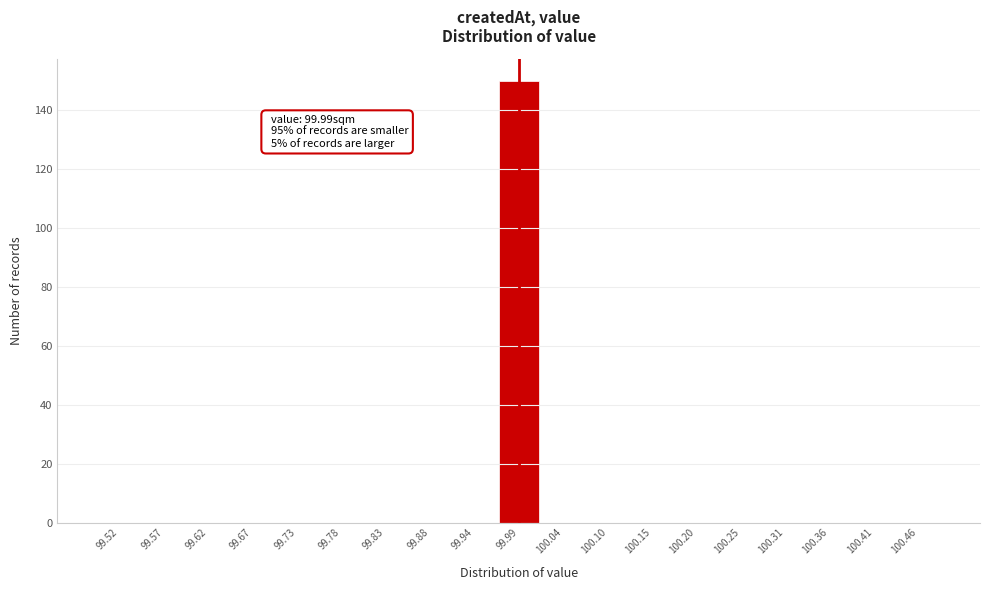

Which range on the x-axis has the tallest bar?

99.96 to 100.02